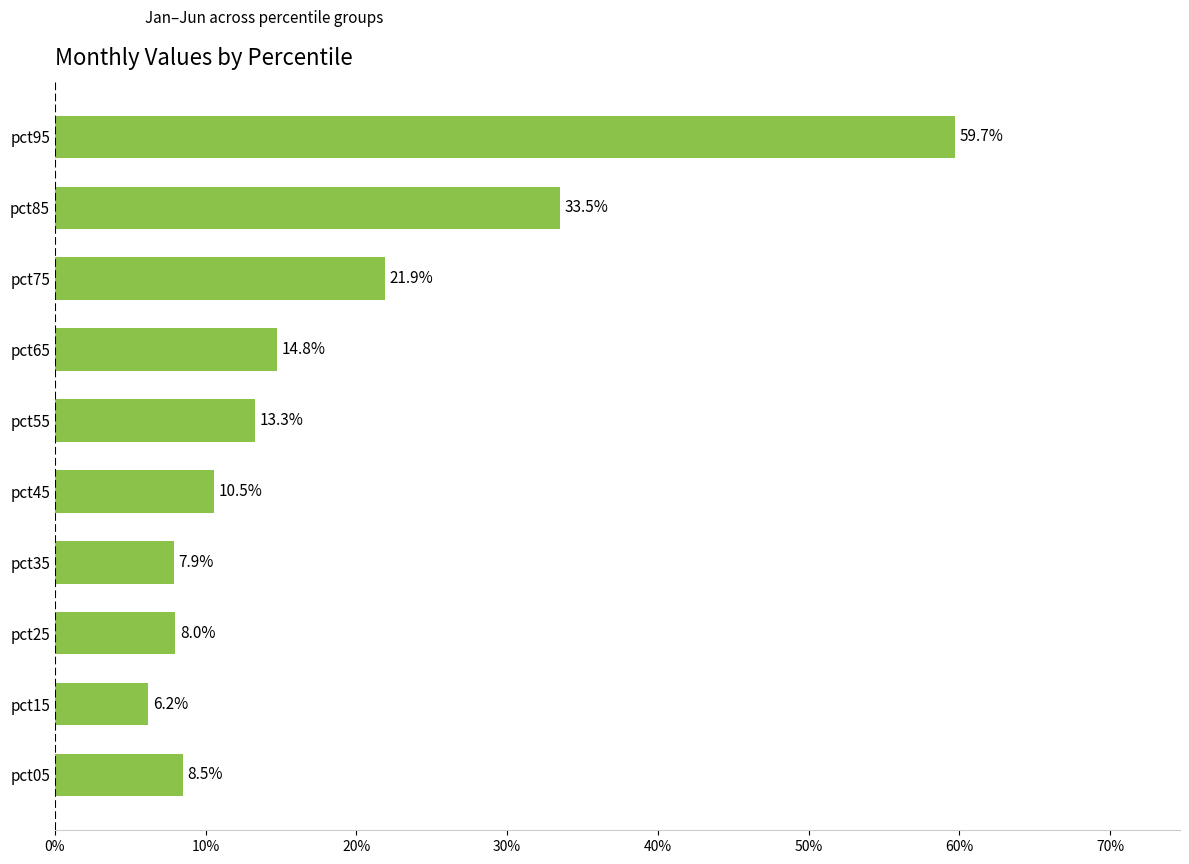

Does the chart contain any negative values?

No